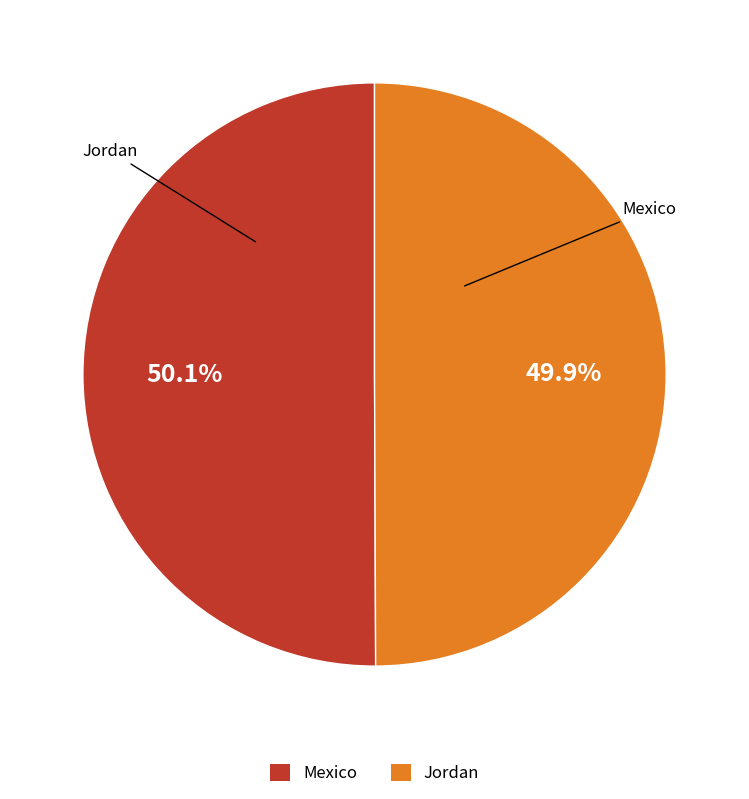

Combined, do Mexico and Jordan account for over 50%?

Yes